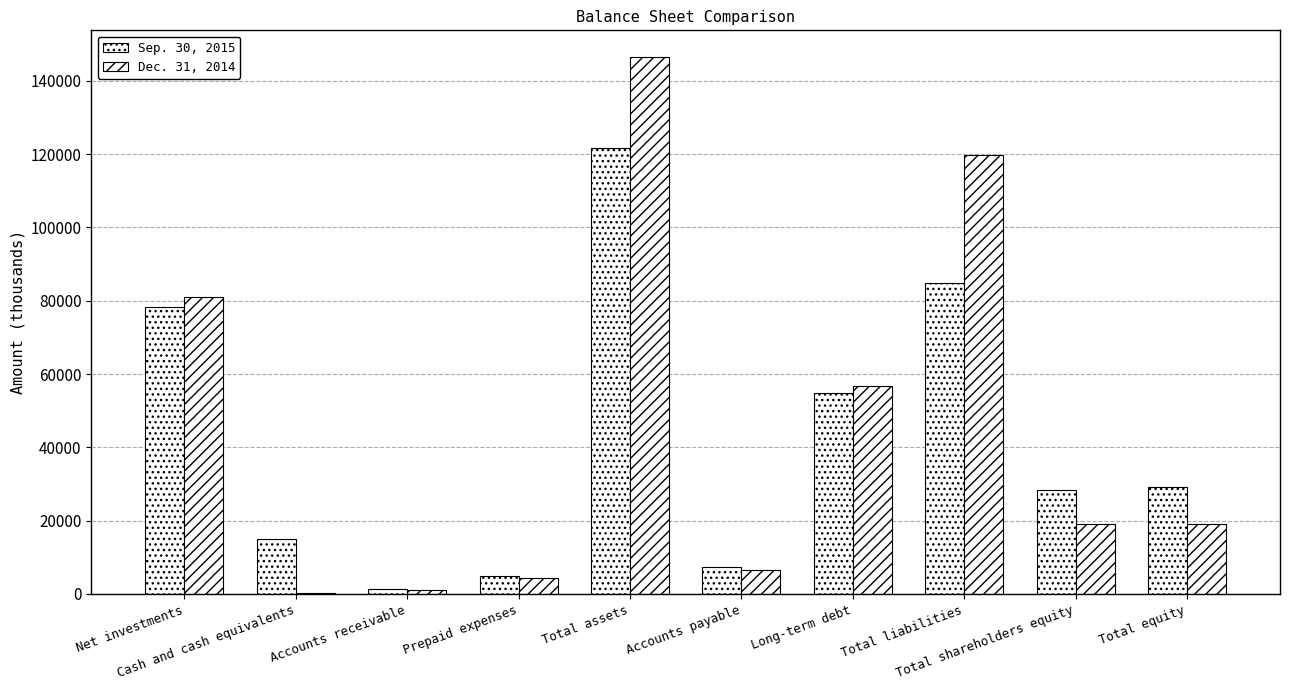

What is the label of the 5th bar from the right?

Accounts payable